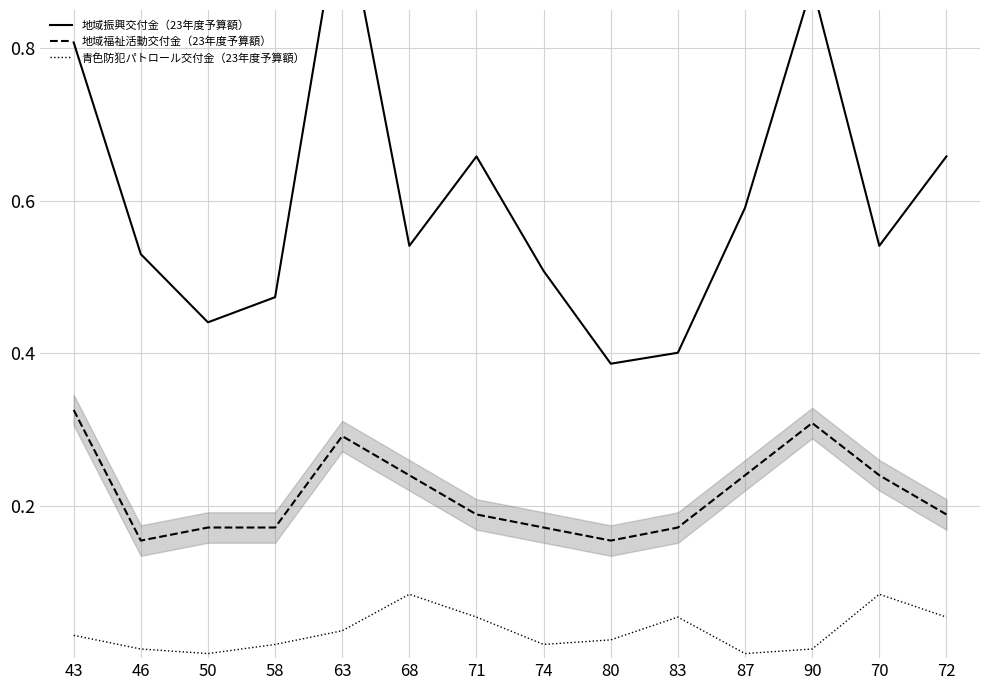

What is the difference between the highest and lowest values at 50?

0.4